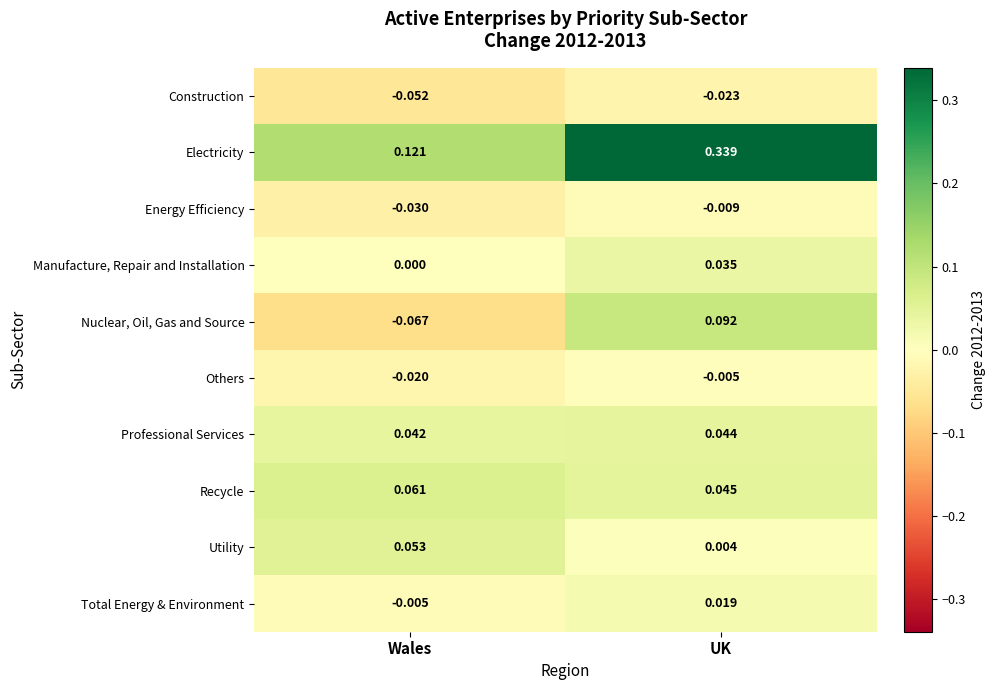

At how many categories does at least one series exceed 0?

2